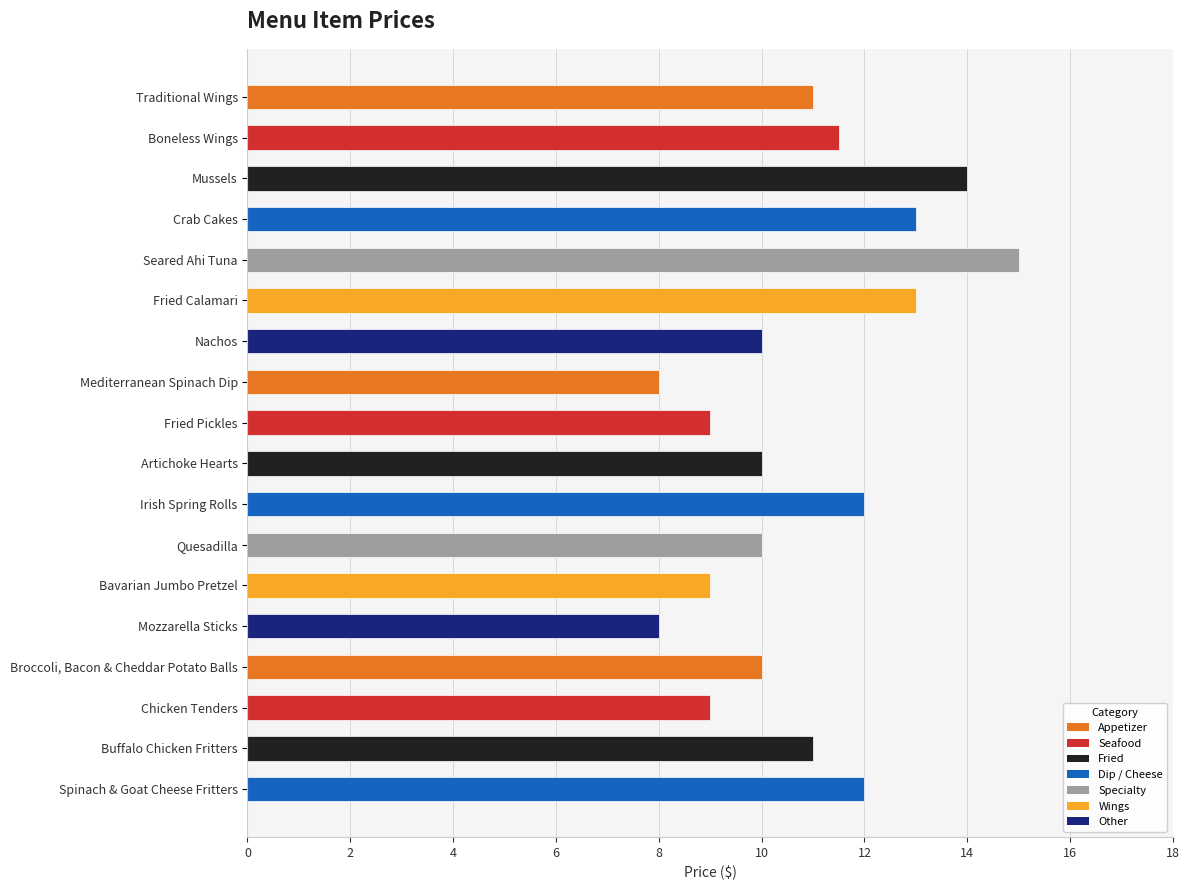

What is the label of the 6th bar from the bottom?

Bavarian Jumbo Pretzel